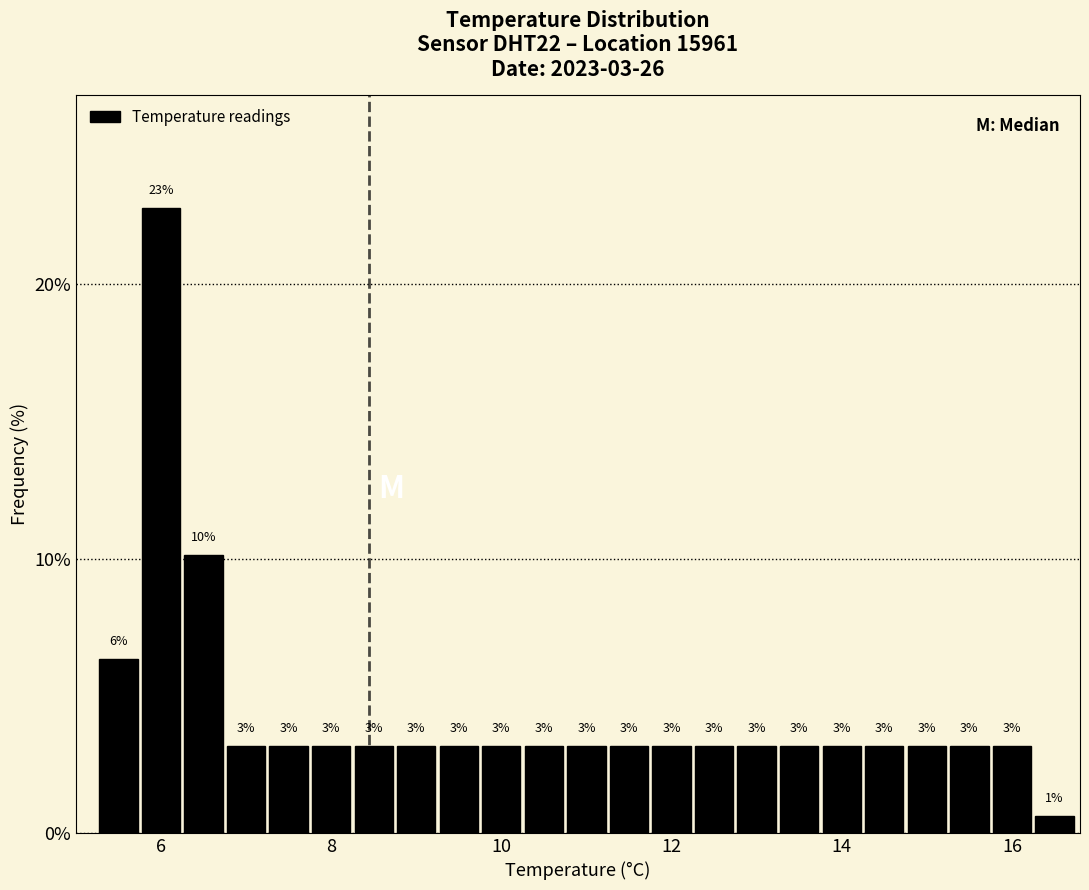

Around what value on the x-axis is the tallest bar? Give the approximate position of its centre, as read against the axis.

6.0